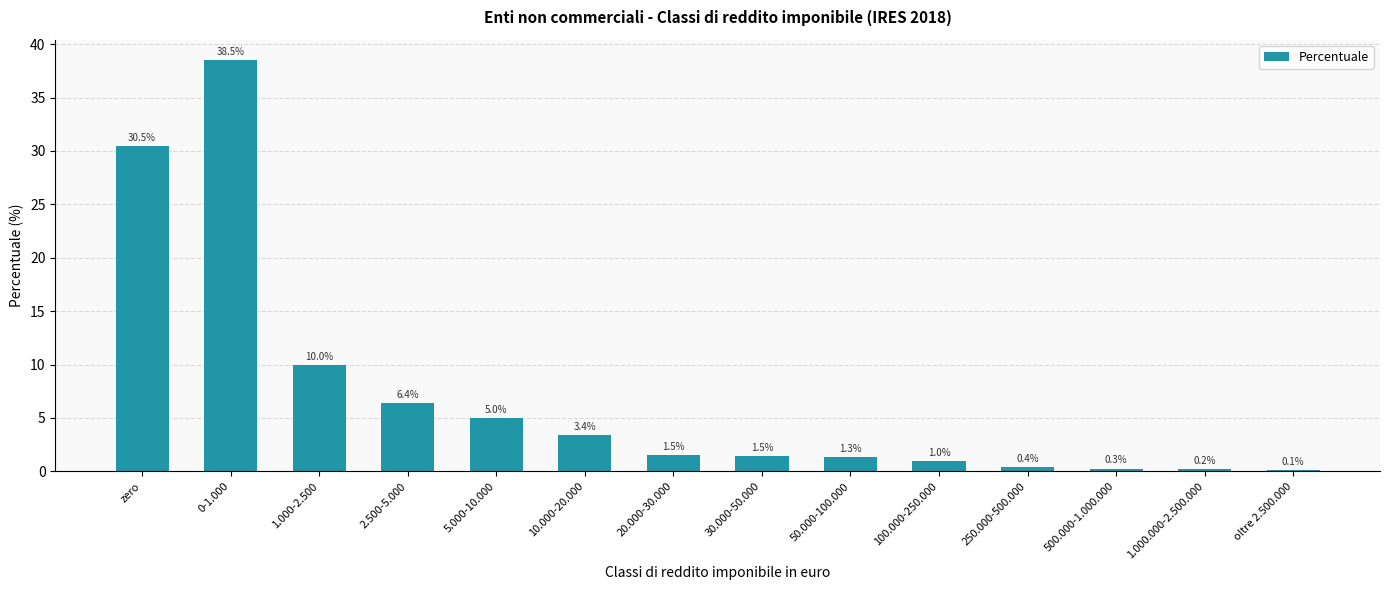

Which has a higher value, 2.500-5.000 or 50.000-100.000?

2.500-5.000